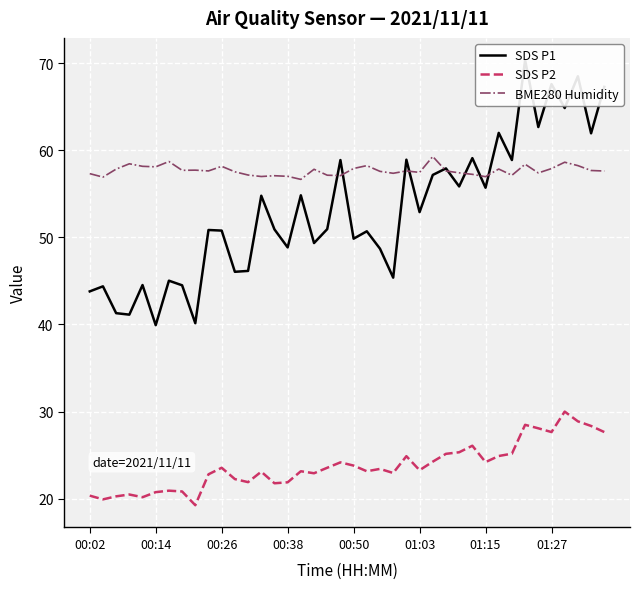

True or false: SDS P2 and BME280 Humidity cross at least once.

False